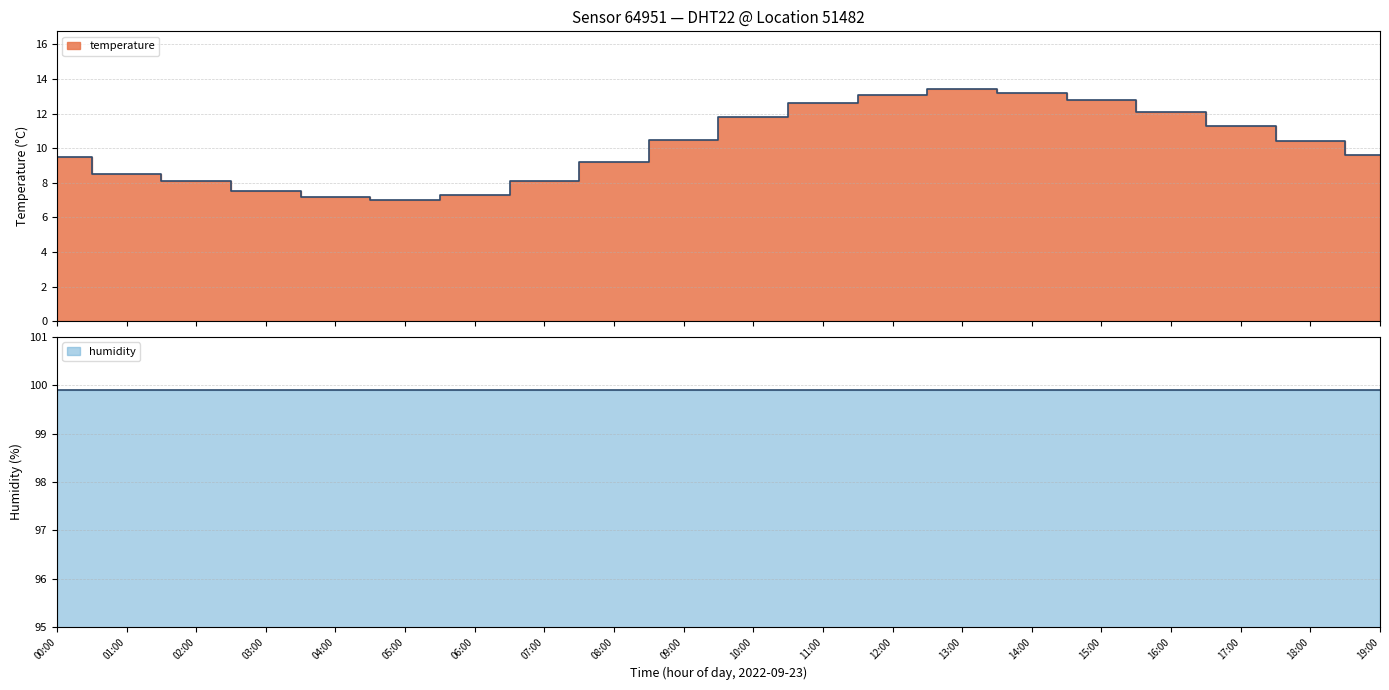

What position from the right is 10:00?

10